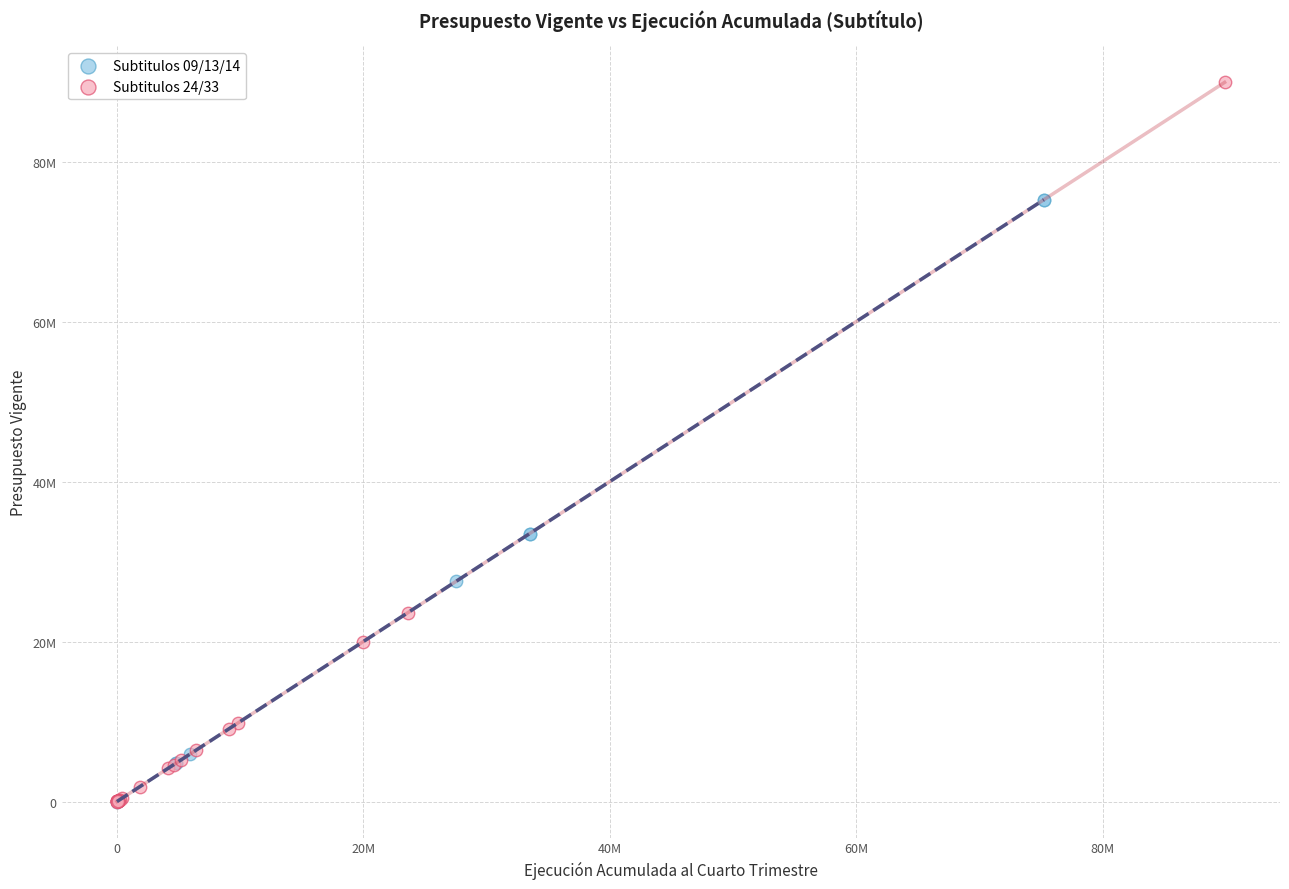

What are all the series names shown in the legend?

Subtitulos 09/13/14, Subtitulos 24/33